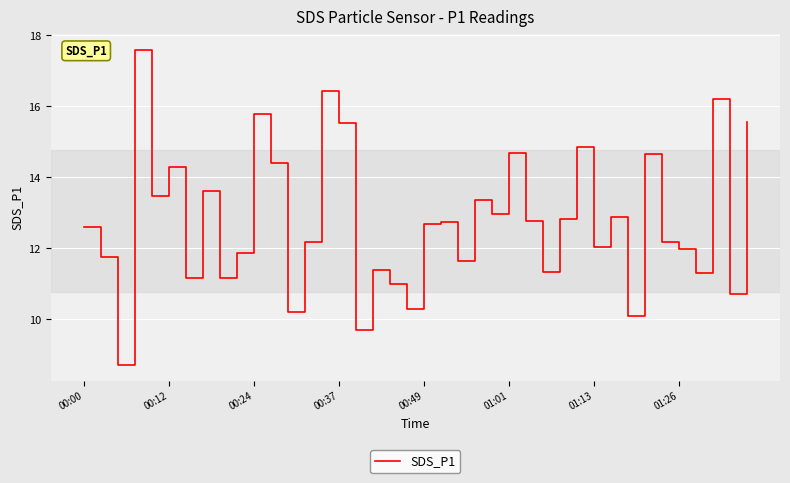

What is the difference between the maximum and minimum values?

8.9